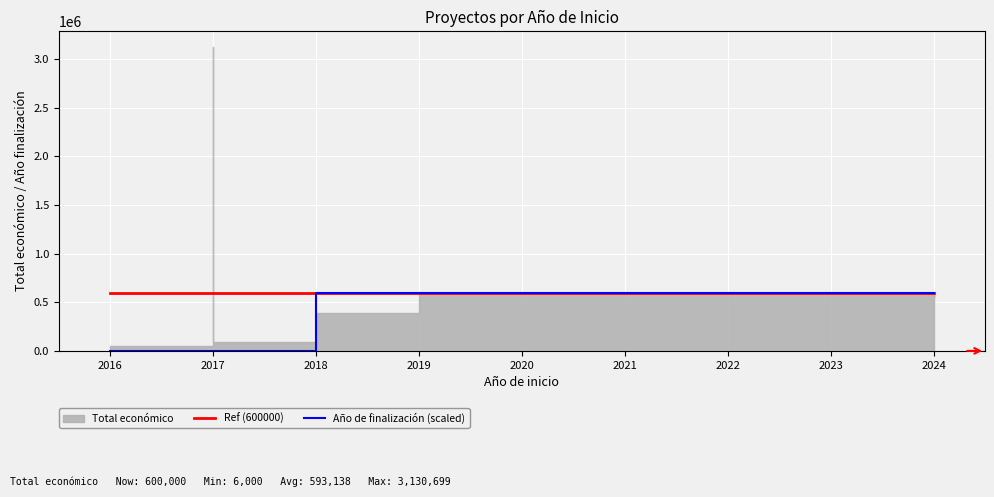

At which category is the sum across all series the highest?

2017